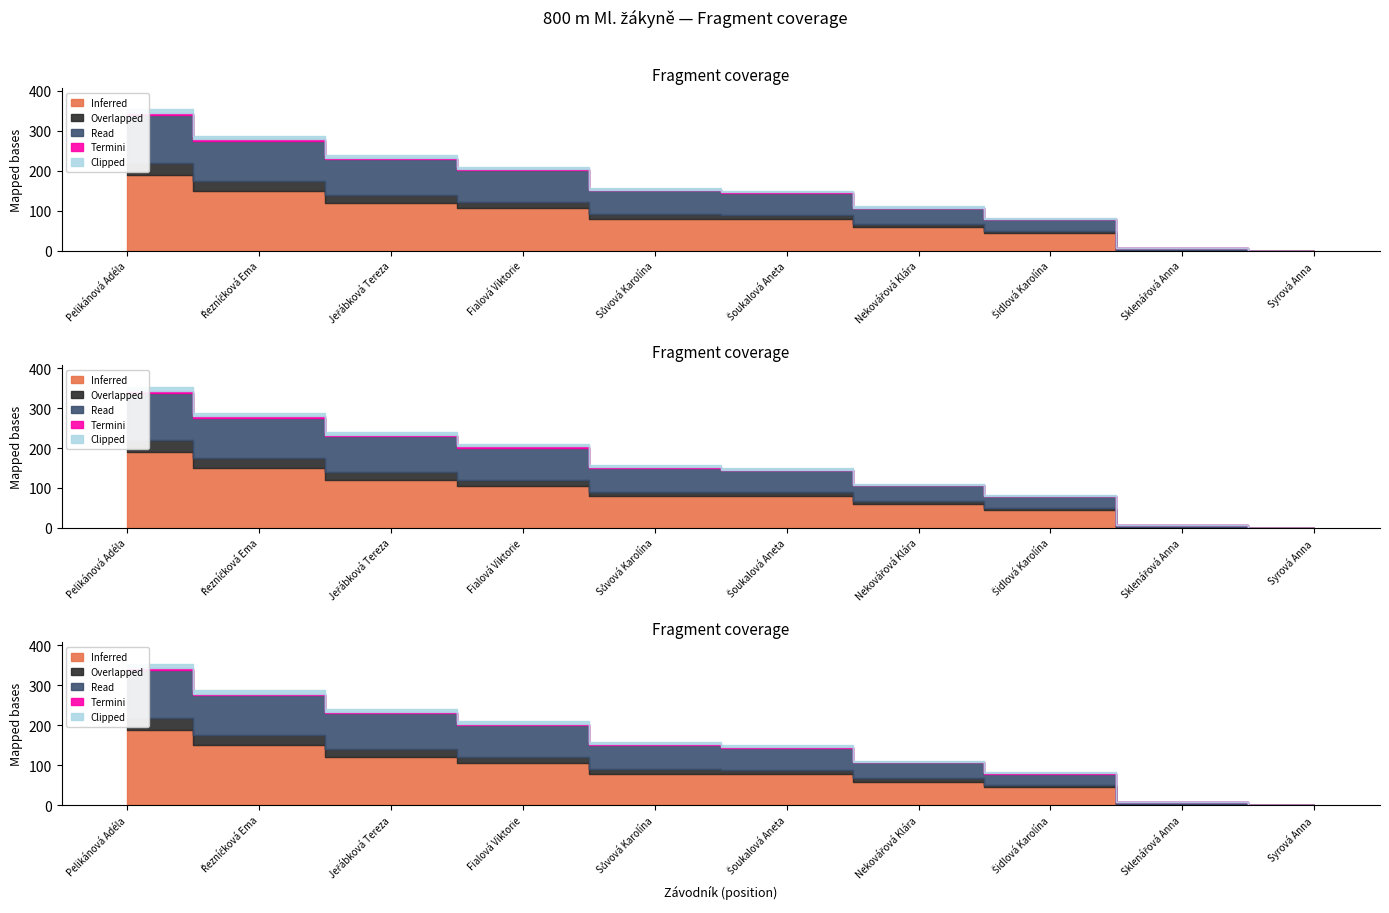

What is the highest value of the Clipped series?

10